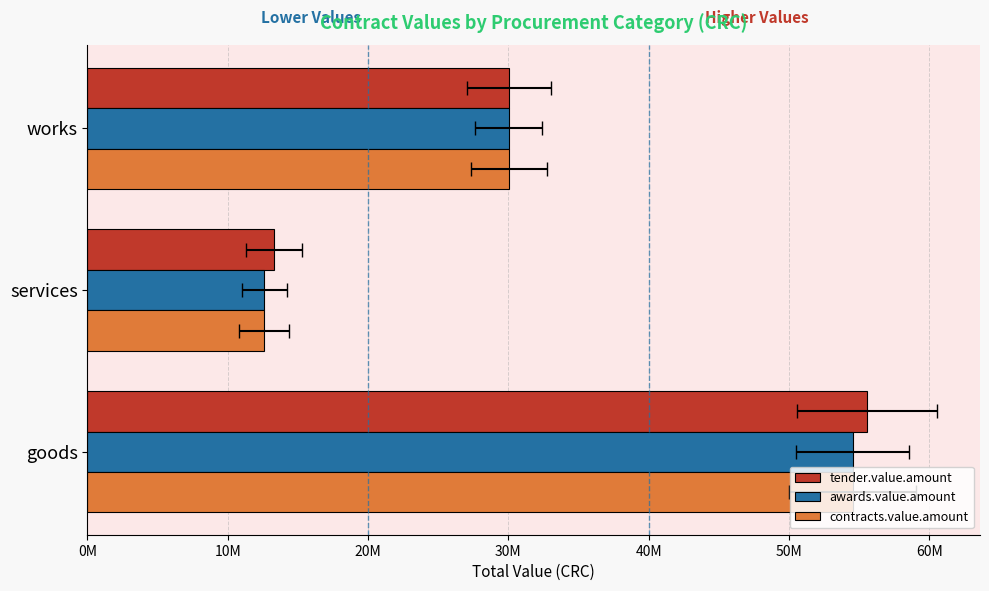

At how many categories does at least one series exceed 48108626?

1